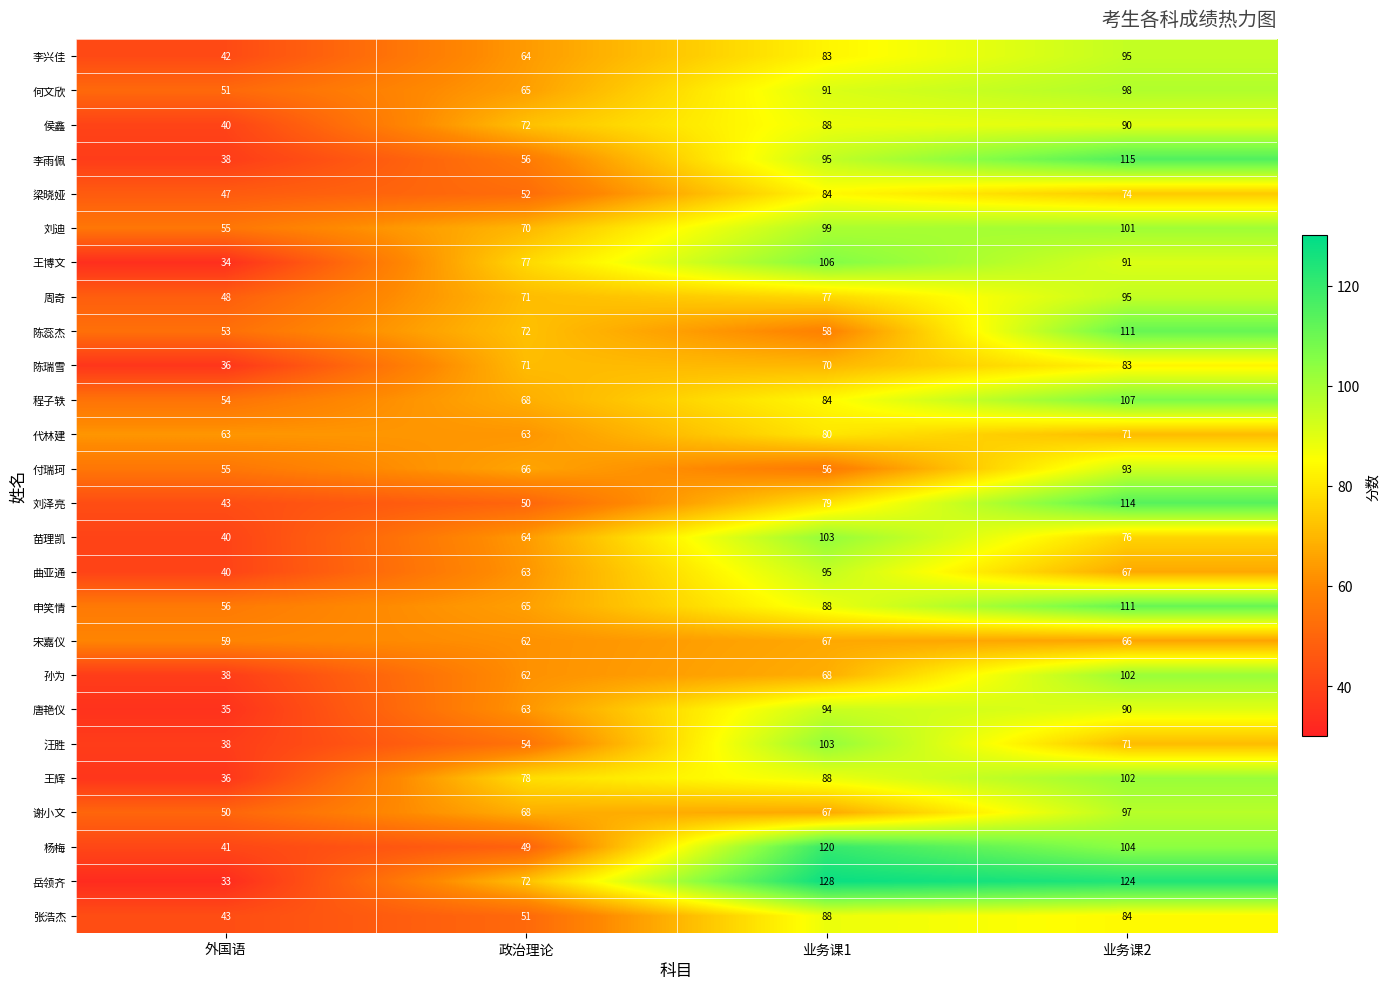

Where is 唐艳仪 nearest to the value 64?

政治理论